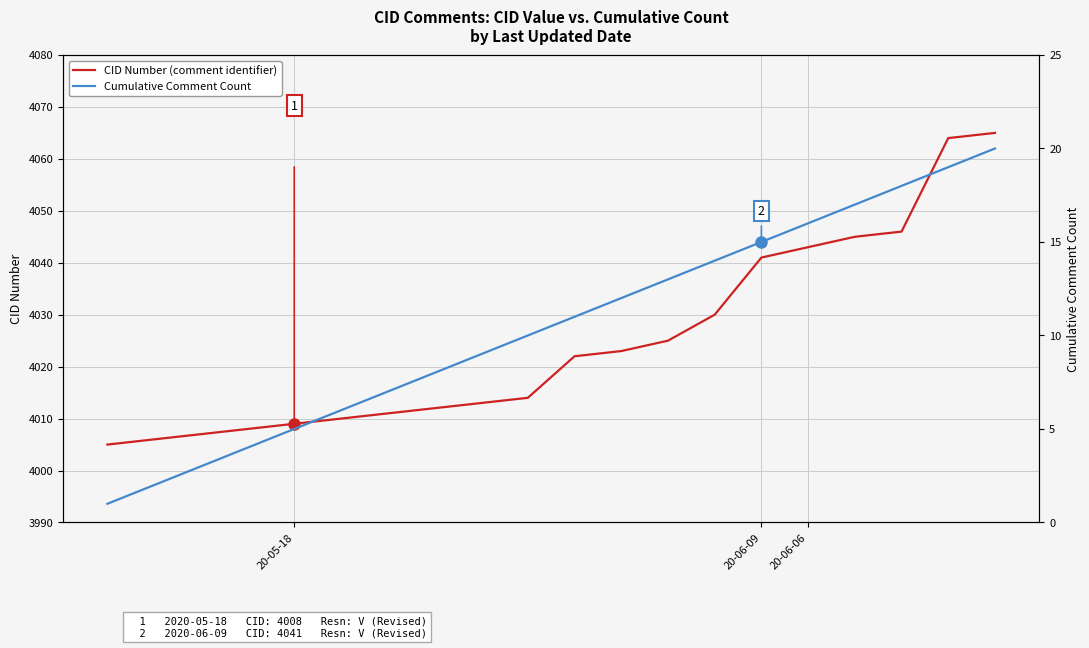

Which series changed the most between 20-06-09 and 15?

CID Number